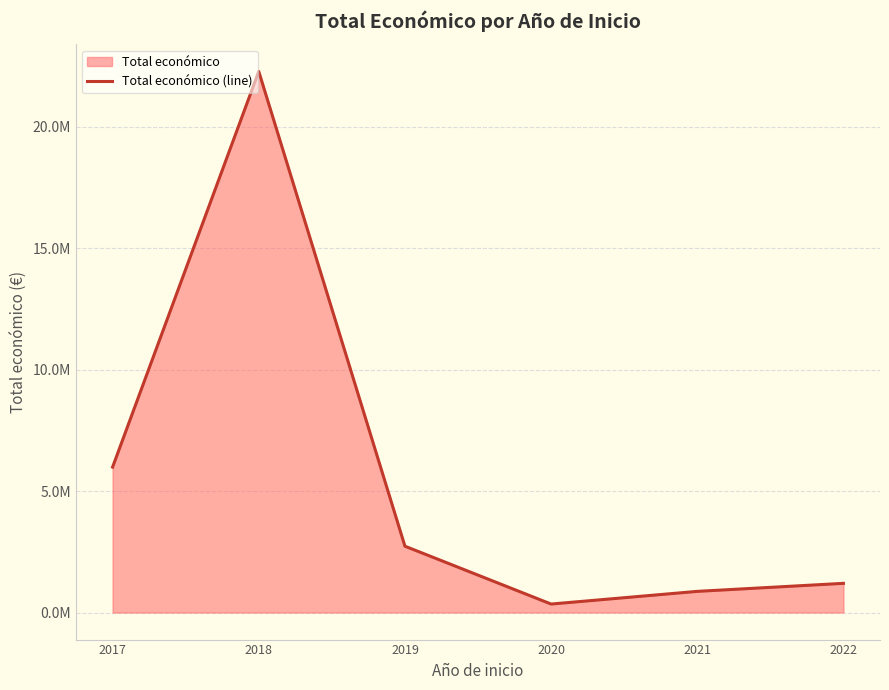

Where is the data nearest to the value 11308028?

2017